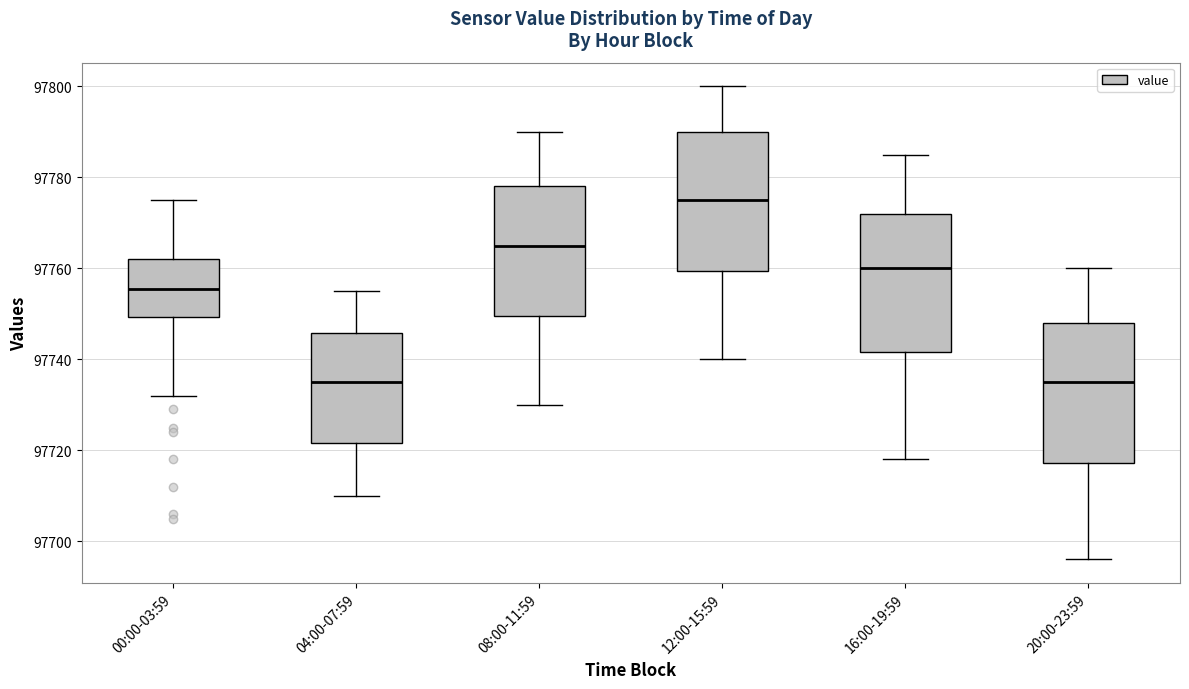

Reading left to right, transcribe this box plot: for each box, give where its median line is, the range the box spans, and where its two whiskers end, as read against the y-axis. The values are not printed on the chart, so give them approximately, as read against the axis.

00:00-03:59: median 97756, box 97750 to 97762, whiskers 97732 to 97776
04:00-07:59: median 97736, box 97722 to 97746, whiskers 97710 to 97756
08:00-11:59: median 97766, box 97750 to 97778, whiskers 97730 to 97790
12:00-15:59: median 97776, box 97760 to 97790, whiskers 97740 to 97800
16:00-19:59: median 97760, box 97742 to 97772, whiskers 97718 to 97786
20:00-23:59: median 97736, box 97718 to 97748, whiskers 97696 to 97760